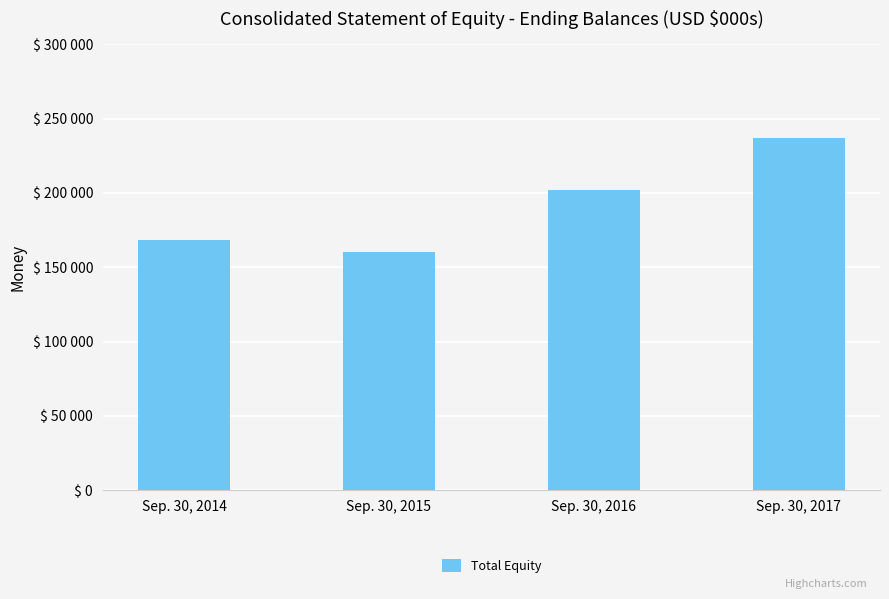

What is the average value?

191798